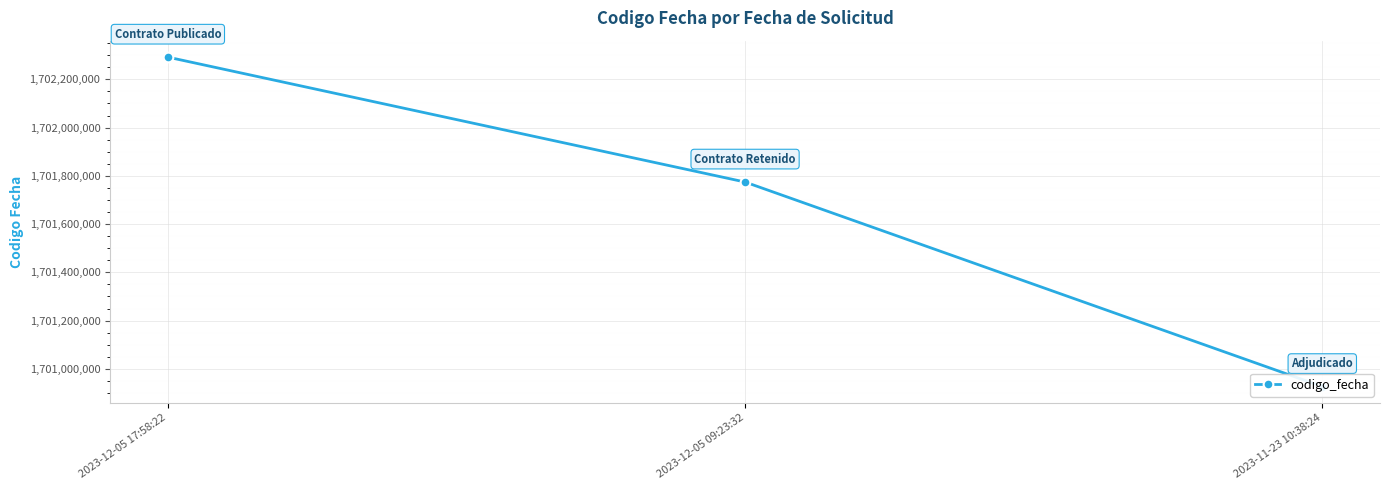

Reading left to right, extract all data points from this chart.

2023-12-05 17:58:22=1702292024	2023-12-05 09:23:32=1701774376	2023-11-23 10:38:24=1700926840